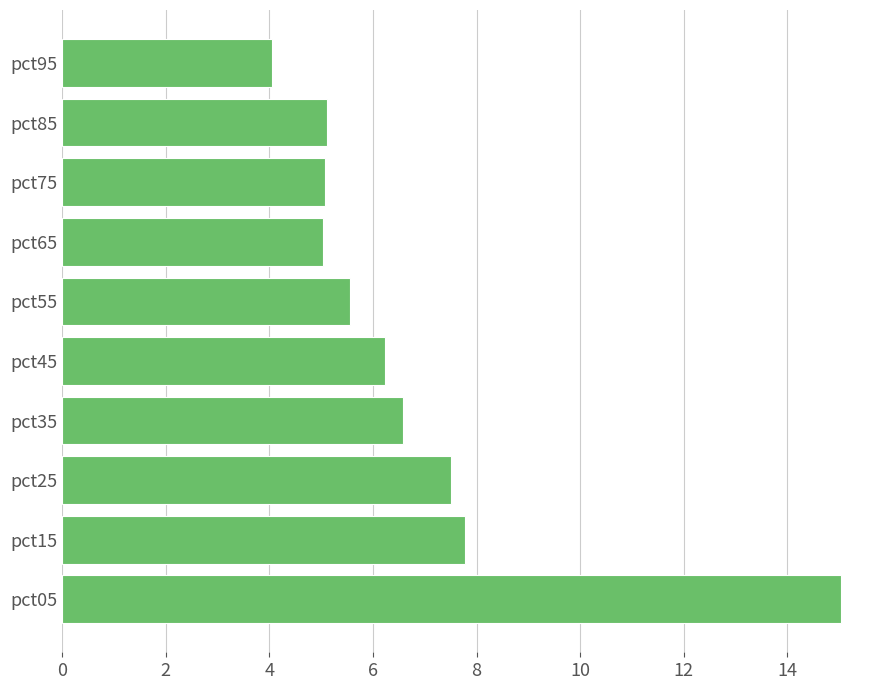

How many bars are there in total?

10